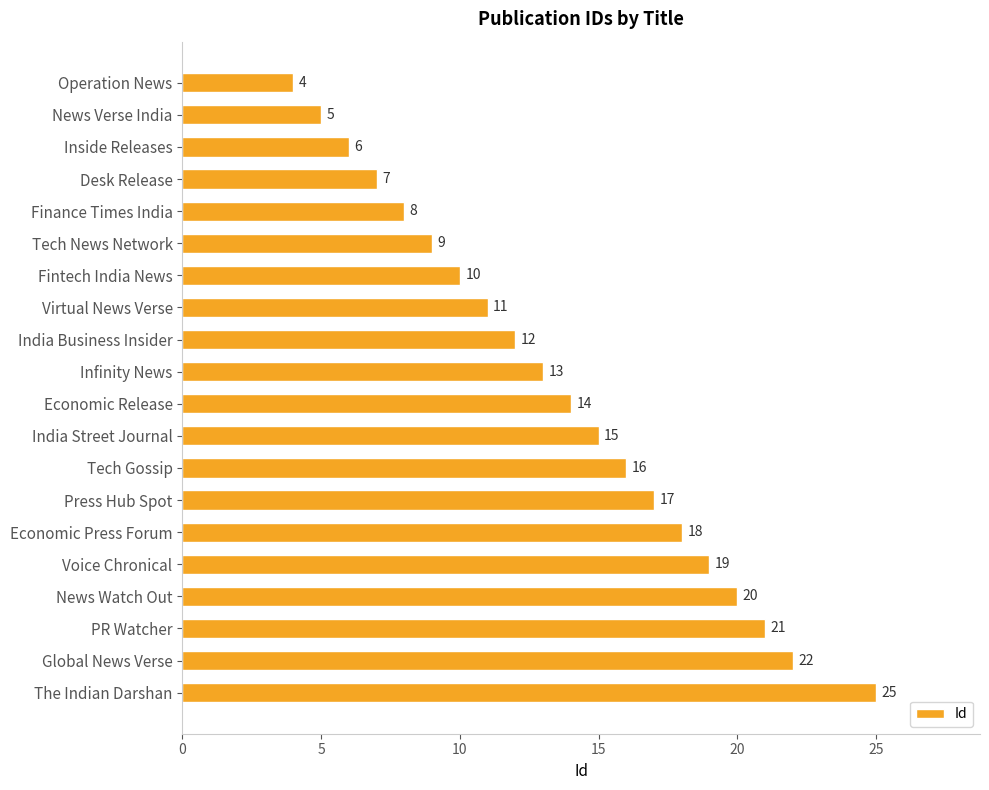

Reading top to bottom, transcribe all the data shown in this chart.

Operation News=4	News Verse India=5	Inside Releases=6	Desk Release=7	Finance Times India=8	Tech News Network=9	Fintech India News=10	Virtual News Verse=11	India Business Insider=12	Infinity News=13	Economic Release=14	India Street Journal=15	Tech Gossip=16	Press Hub Spot=17	Economic Press Forum=18	Voice Chronical=19	News Watch Out=20	PR Watcher=21	Global News Verse=22	The Indian Darshan=25